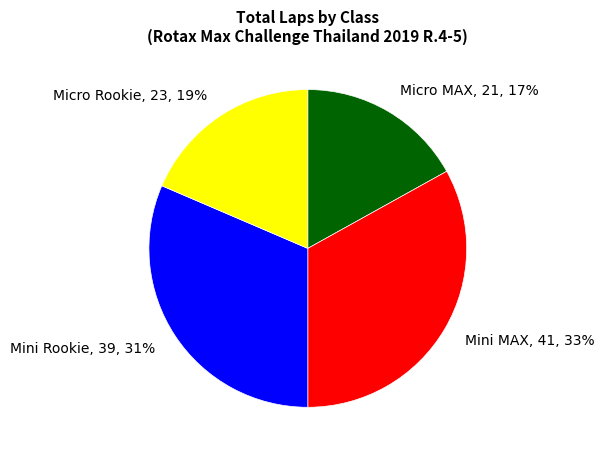

Count the number of slices in the pie.

4